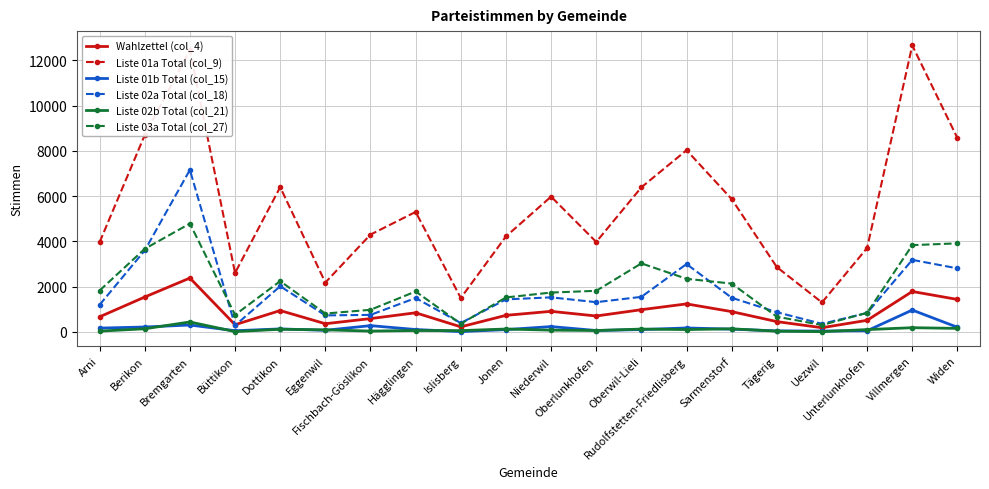

In Liste 02b Total (col_21), how many points are higher than both neighbors (excluding endpoints)?

7